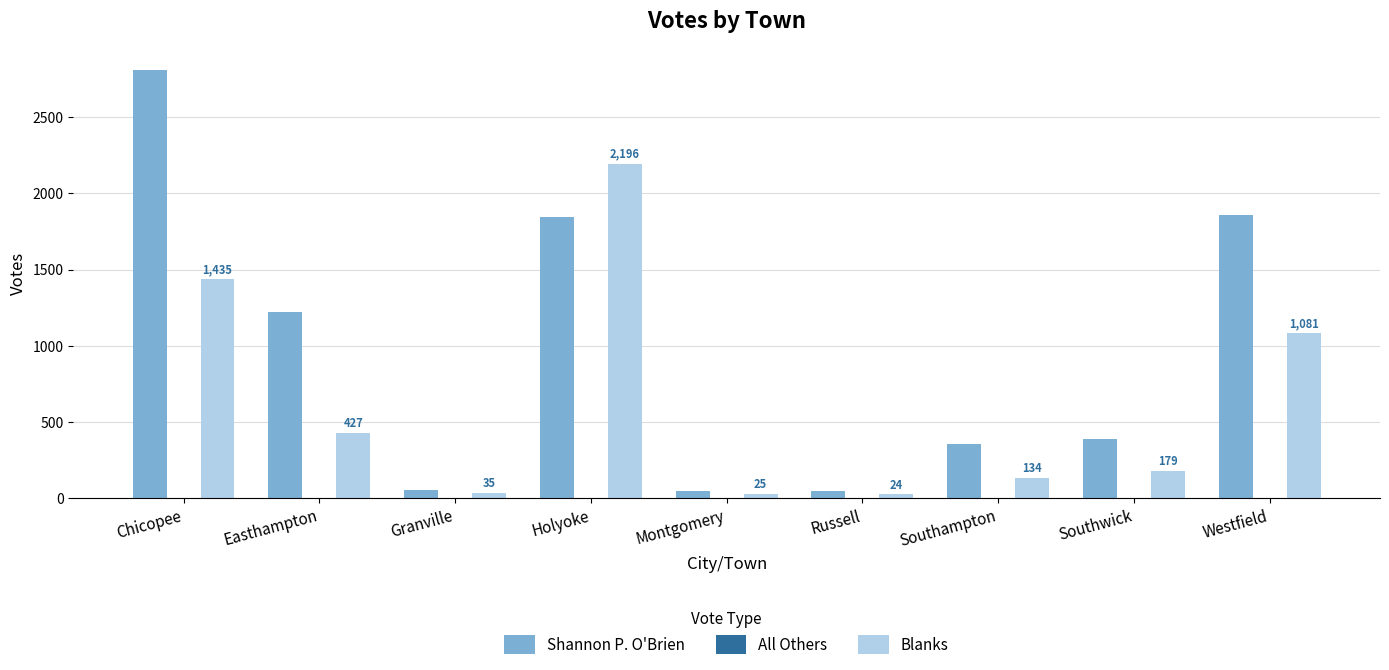

Which category has the highest value in the Shannon P. O'Brien series?

Chicopee